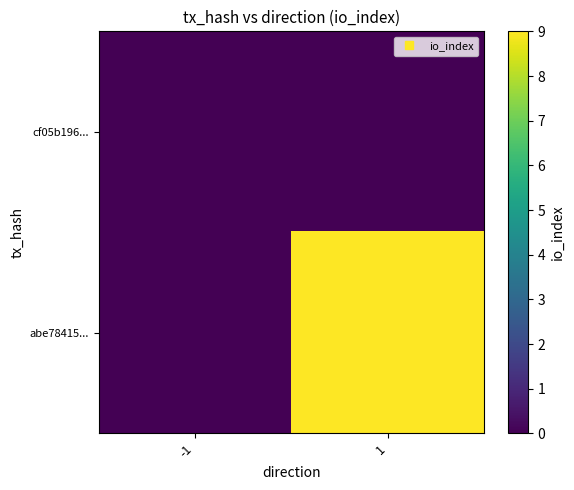

Which series has the widest spread of values?

abe78415...